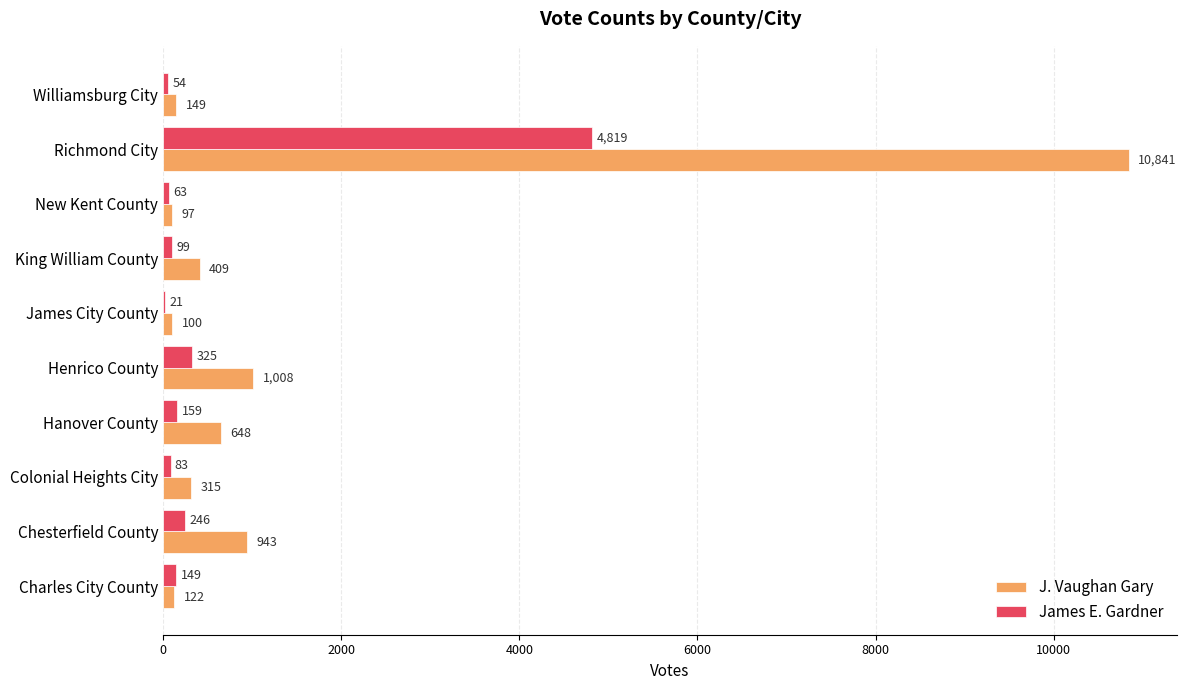

At which label is James E. Gardner closest to 2420?

Henrico County